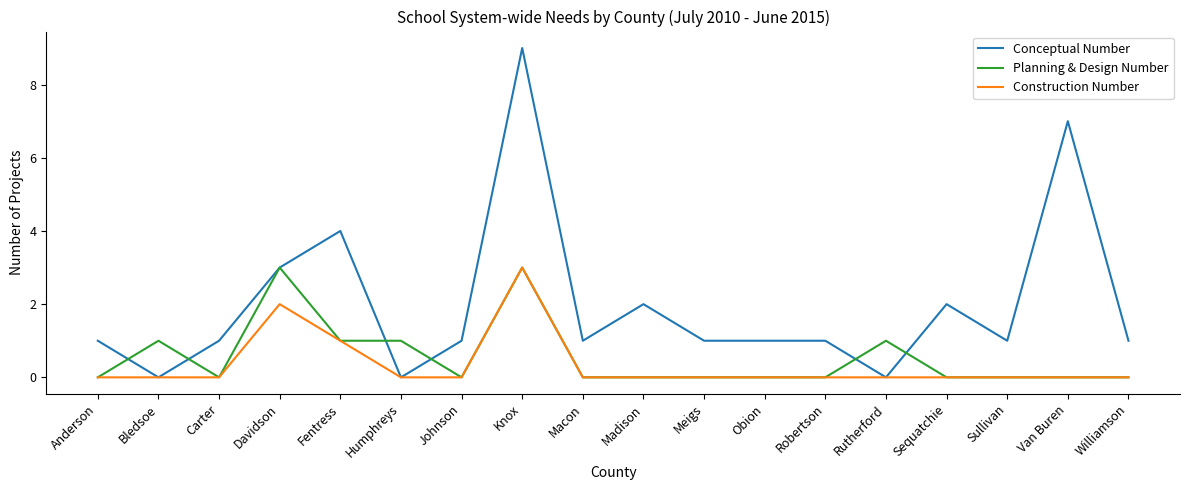

The value of Planning & Design Number at Humphreys is 1. True or false?

True